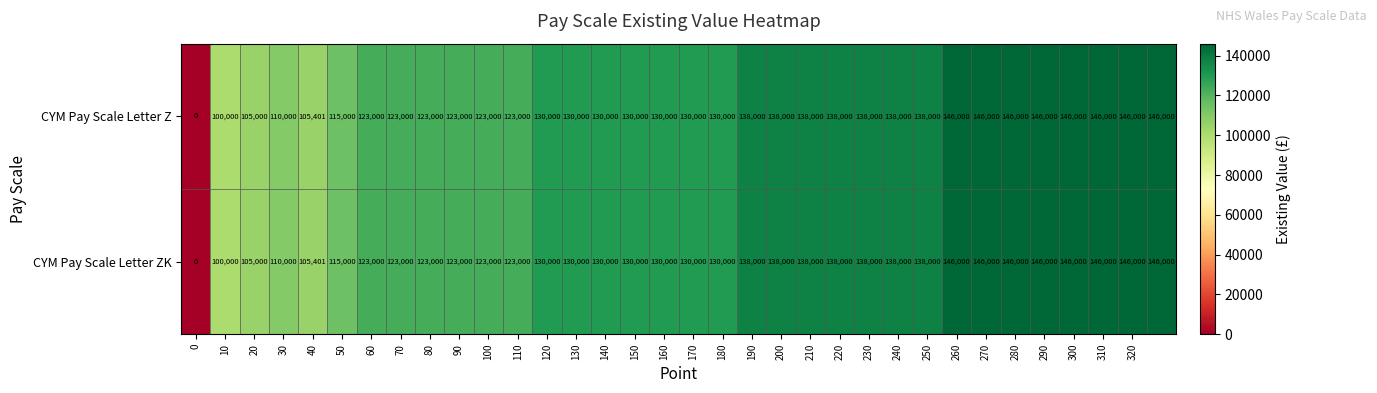

Count the number of data series in this chart.

2